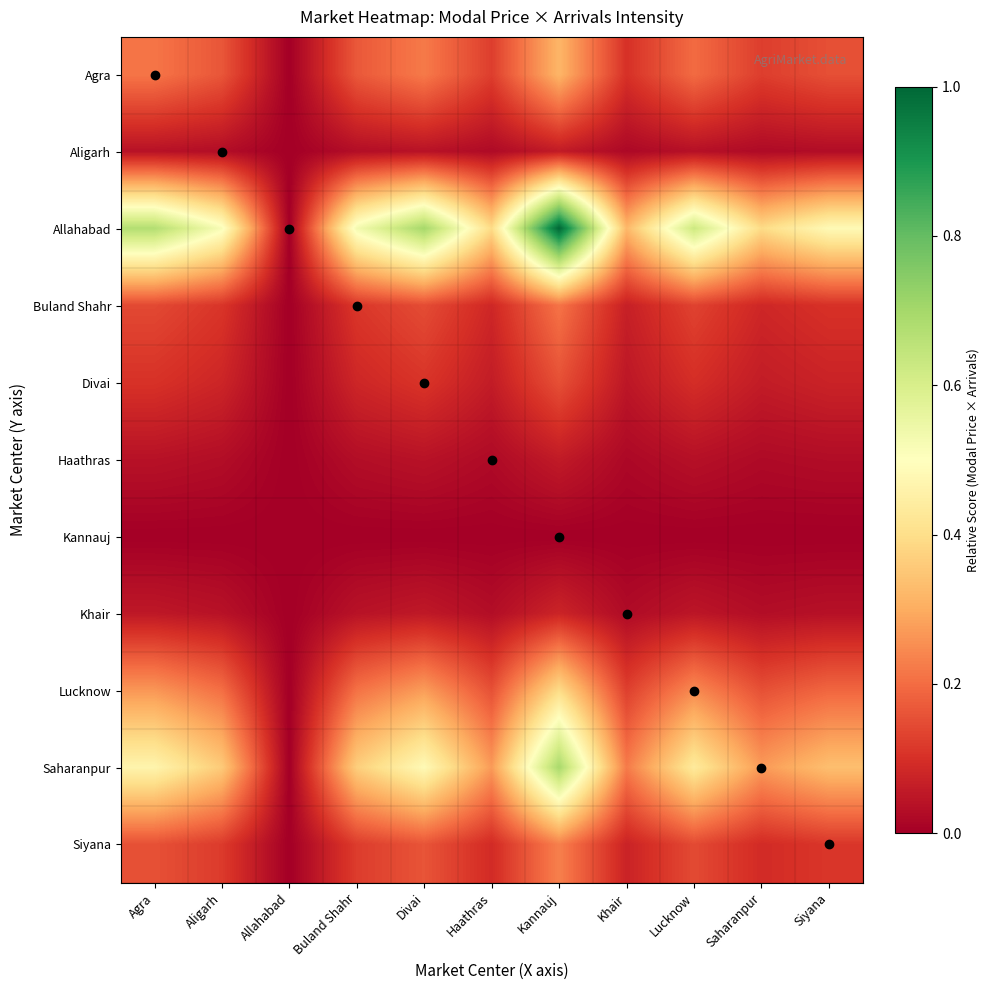

Which series has the largest total across all categories?

Allahabad